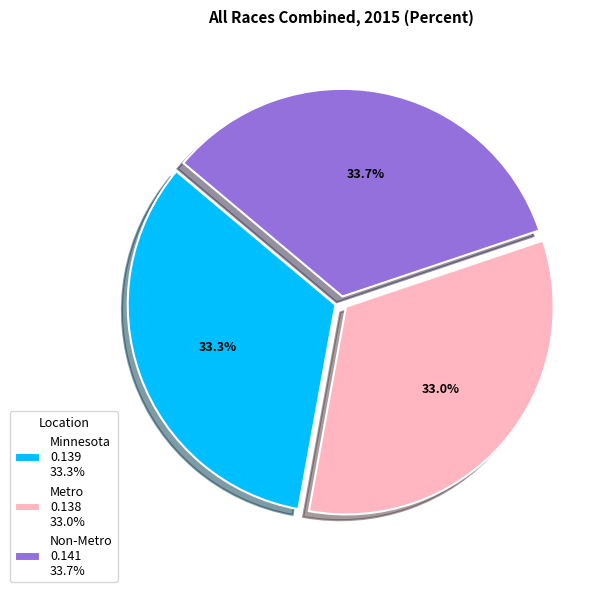

Is there a majority slice in this chart?

No